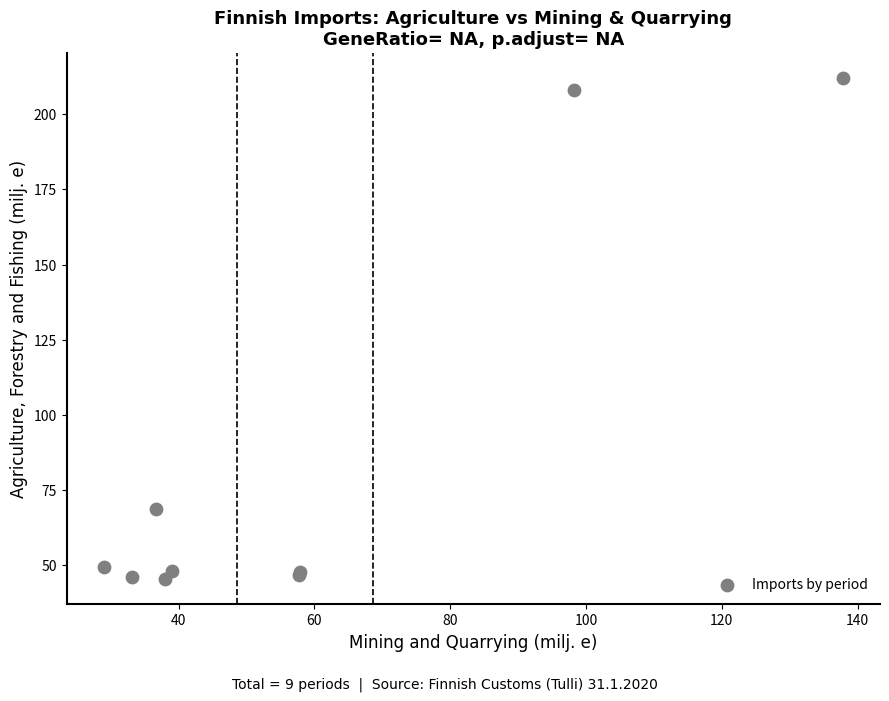

What Y value in the scatter plot is closest to 128?

68.8